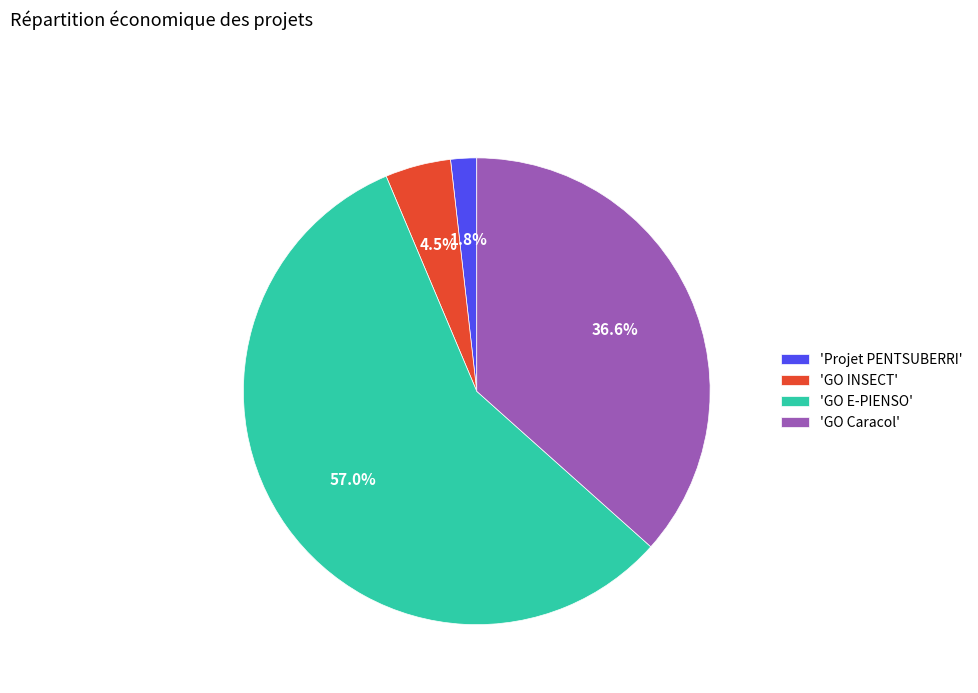

Do 'GO Caracol' and 'GO E-PIENSO' together represent more than half of the pie?

Yes